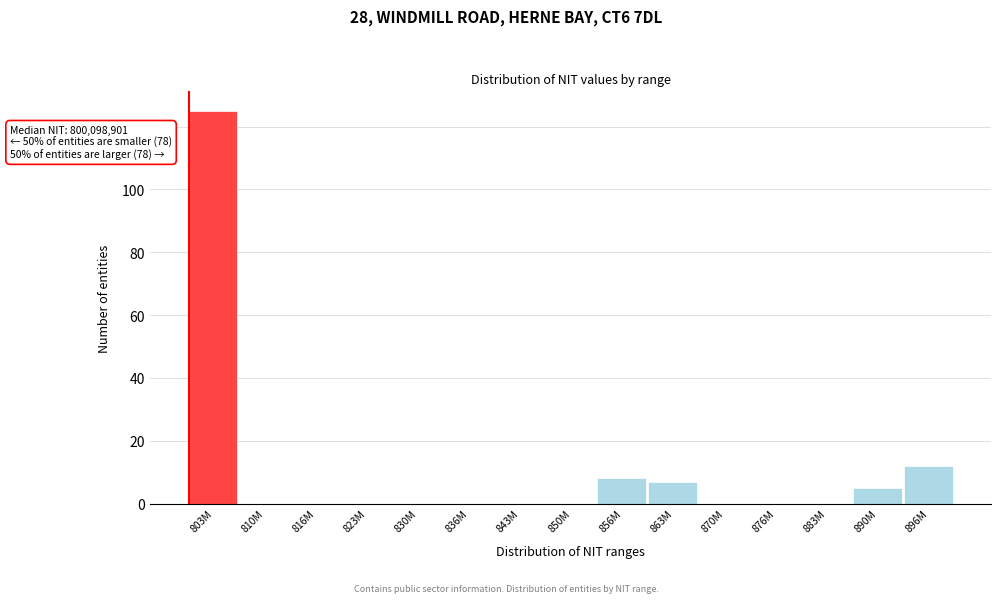

Reading left to right, what are all the values shown in this chart?

803M=125	810M=0	816M=0	823M=0	830M=0	836M=0	843M=0	850M=0	856M=8	863M=7	870M=0	876M=0	883M=0	890M=5	896M=12